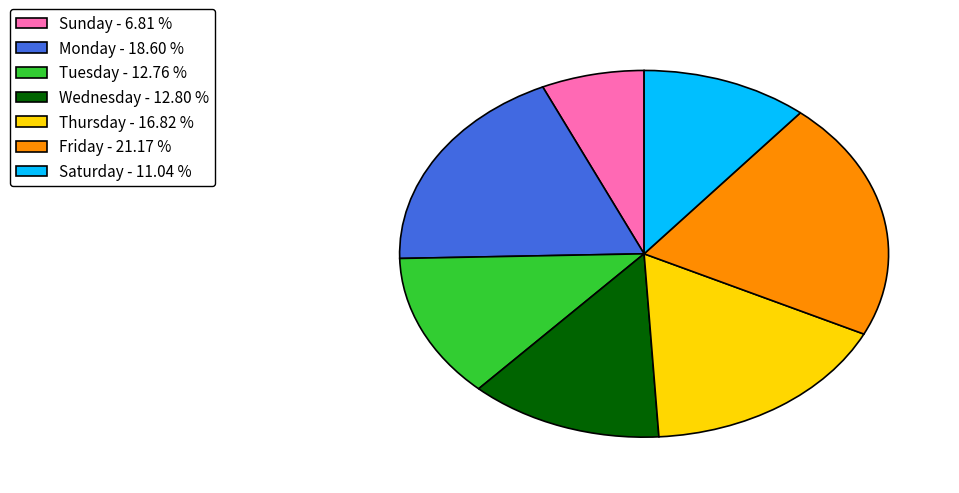

What is the ratio of the value at Tuesday - 12.76 % to the value at Thursday - 16.82 %?

0.8